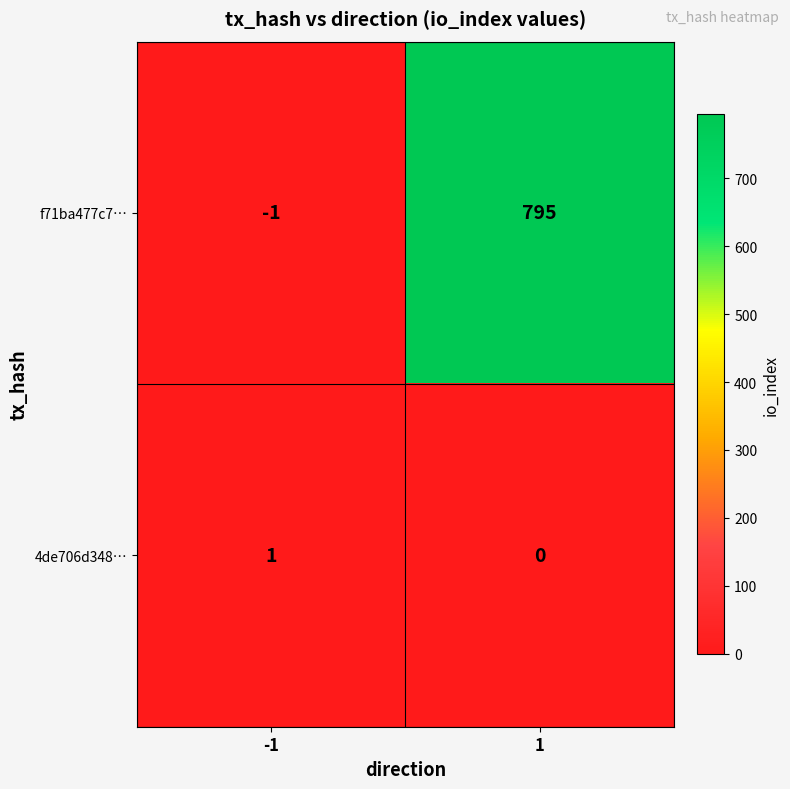

Is it true that f71ba477c7… equals 1328 at 1?

False